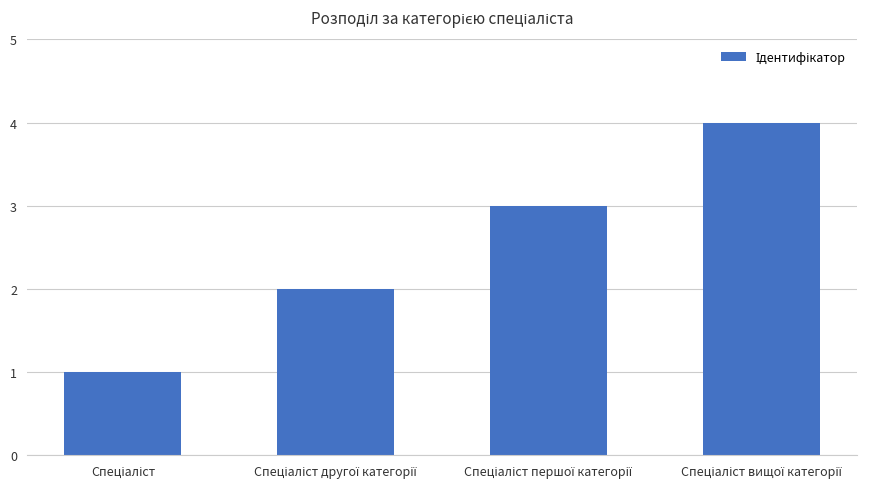

What is the sum of all values?

10